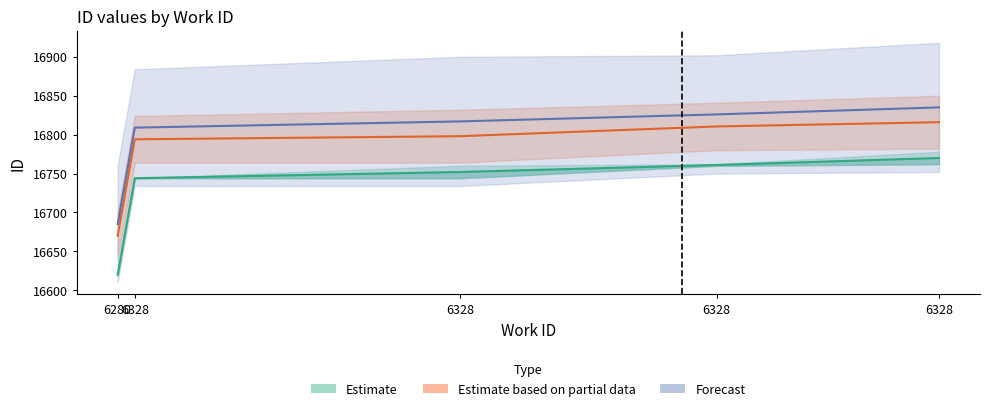

Reading right to left, extract all data points from this chart.

id_lower: 16816.0	16810.5	16798.0	16794.0	16670.0
id_mid: 16770.0	16761.0	16752.0	16744.0	16620.0
id_upper: 16835.0	16826.0	16817.0	16809.0	16685.0